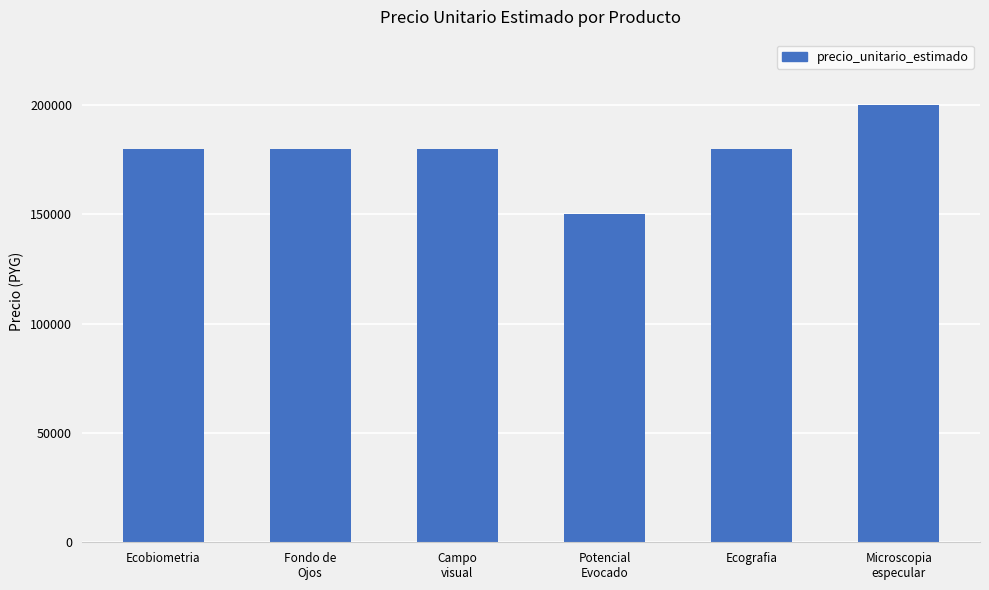

What is the sum of all values?

1070000